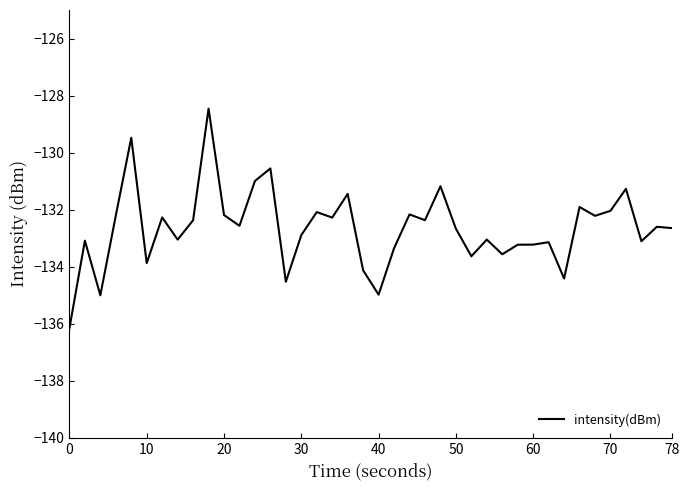

Does the chart display data point markers on the line(s)?

No